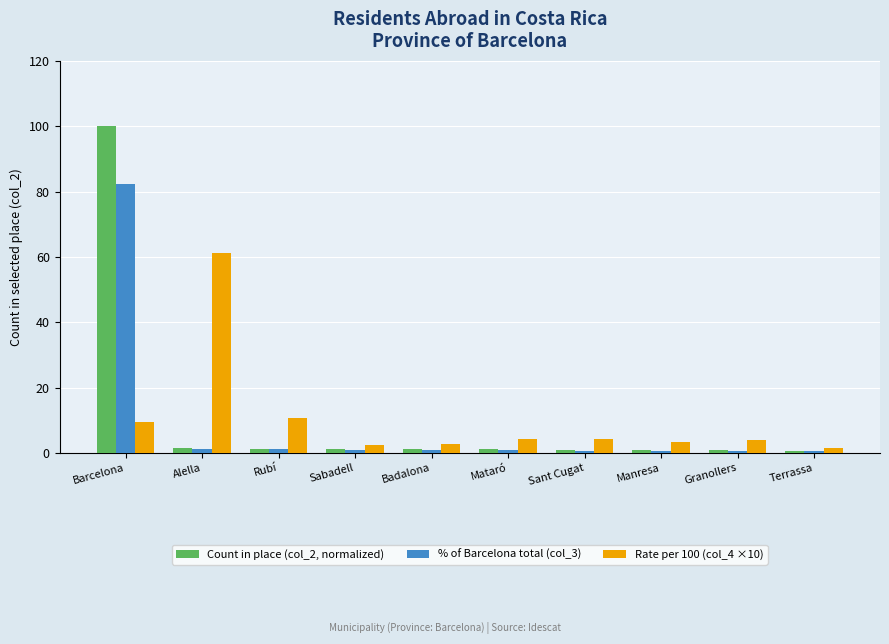

What is the total value across all series at Granollers?

5.2